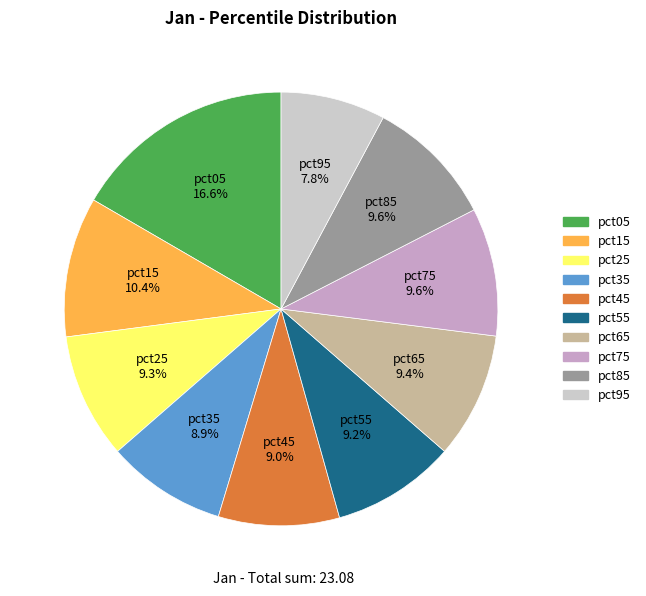

To the nearest percent, what is the difference between the pct85 and pct15 slice percentages?

1%